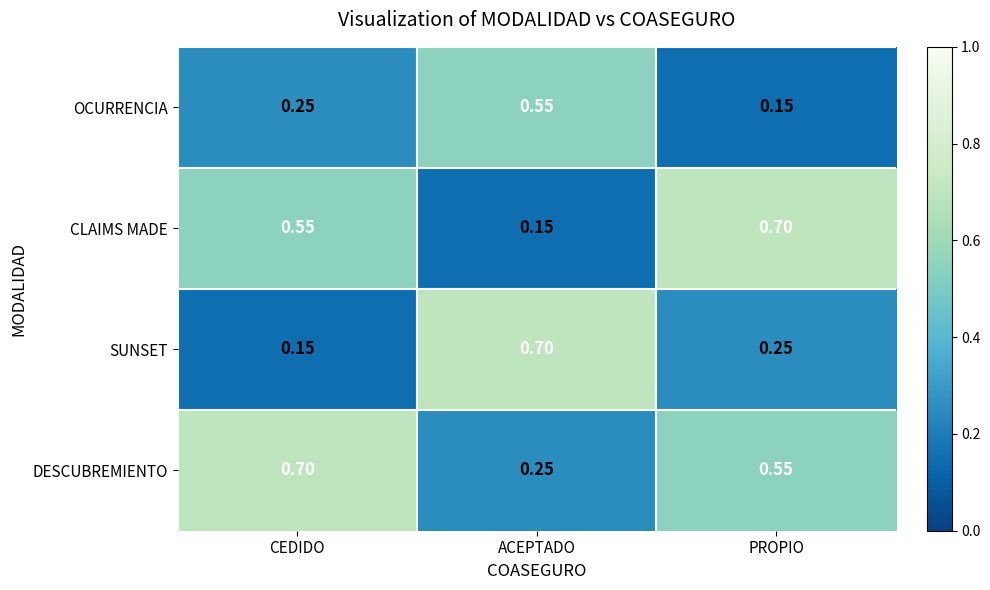

Which series changed the most between ACEPTADO and PROPIO?

CLAIMS MADE